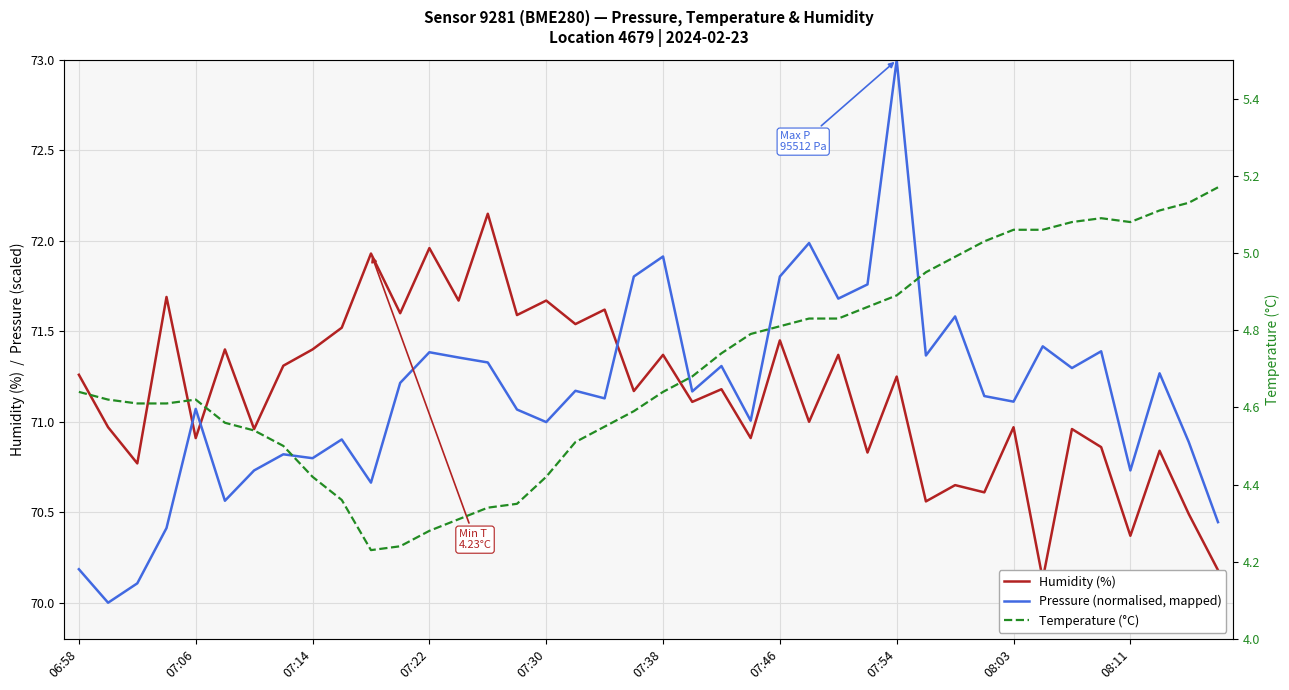

The Temperature (°C) series shows 8.4 at 27. True or false?

False